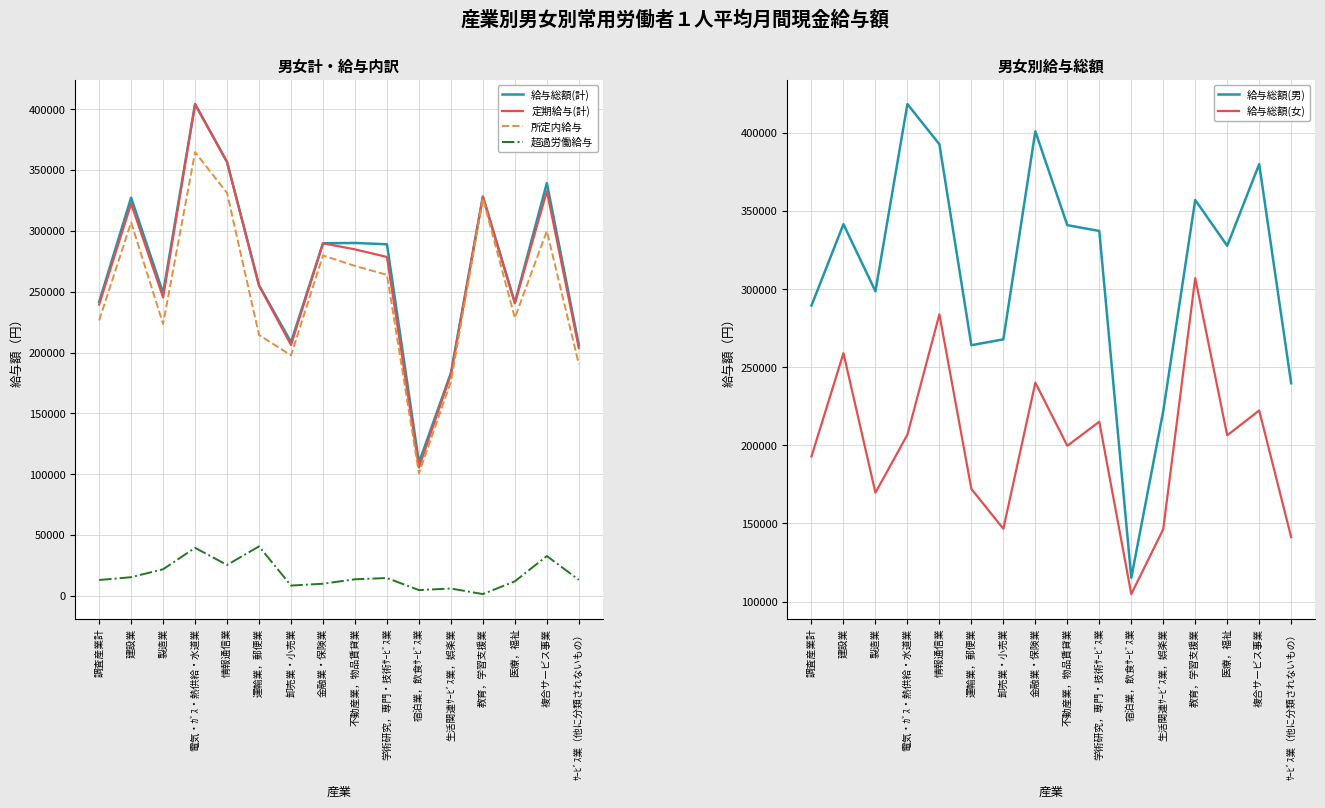

True or false: 超過労働給与 has more than 0 points higher than both neighbors.

True